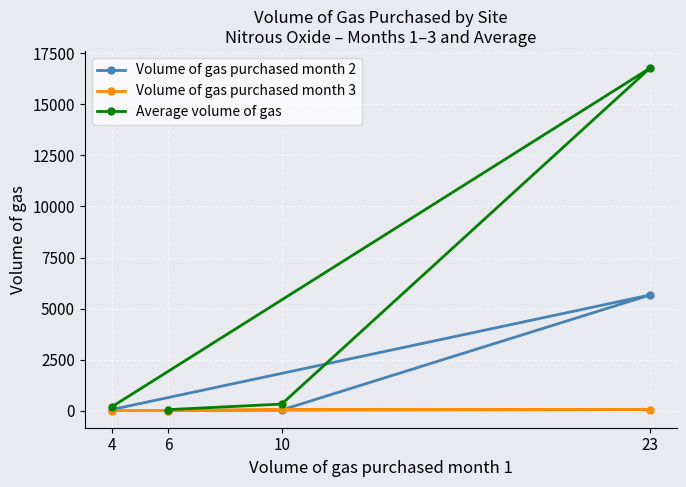

Where does the Average volume of gas series first go above 324?

10